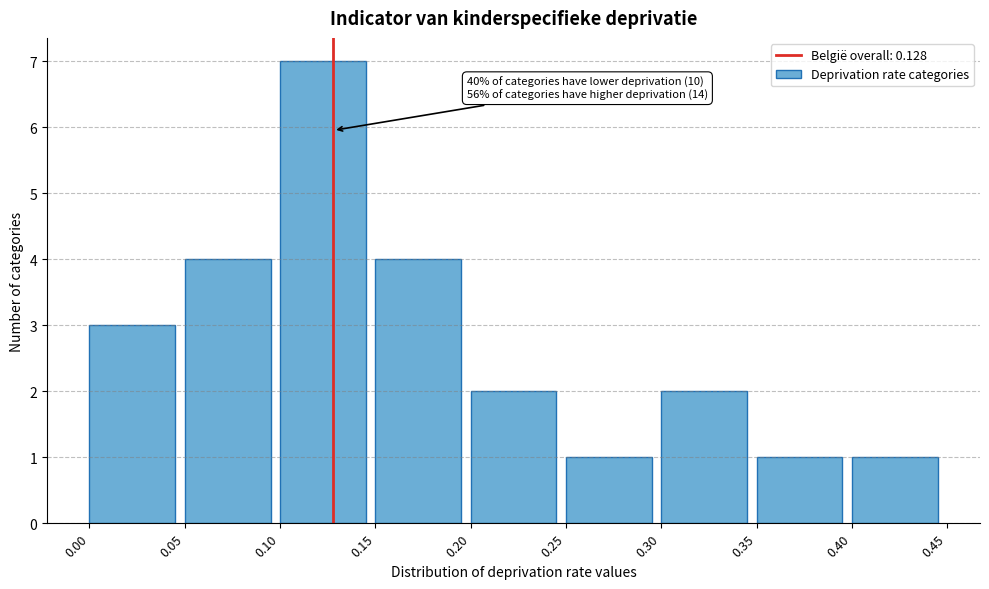

Over which range of the x-axis is the bar tallest?

0.10 to 0.15